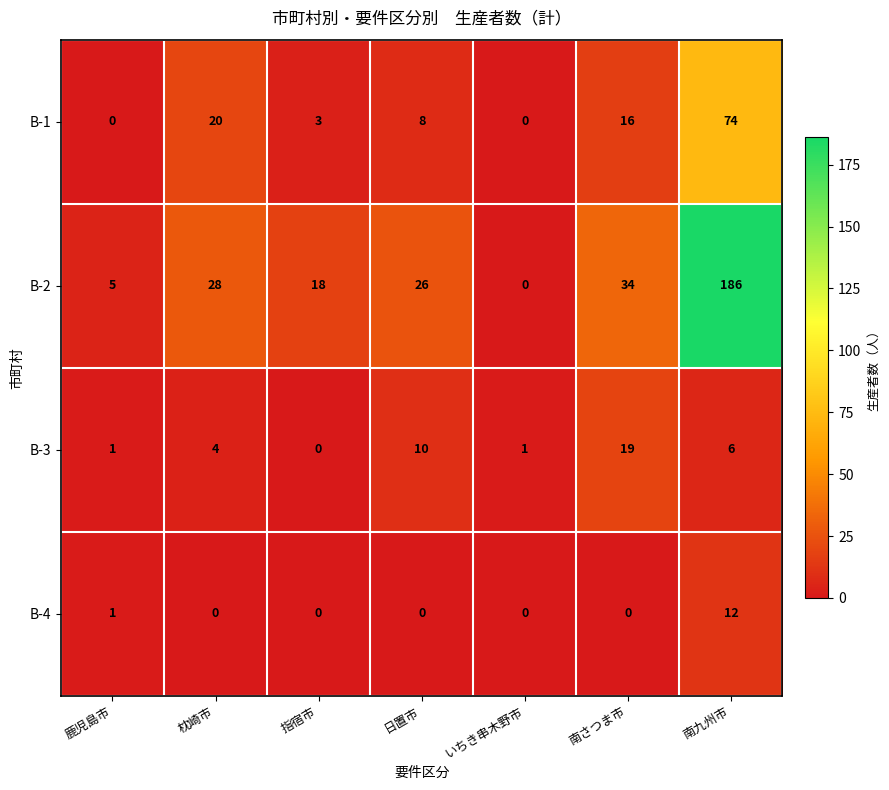

What is the difference between the highest and lowest values at 南九州市?

180